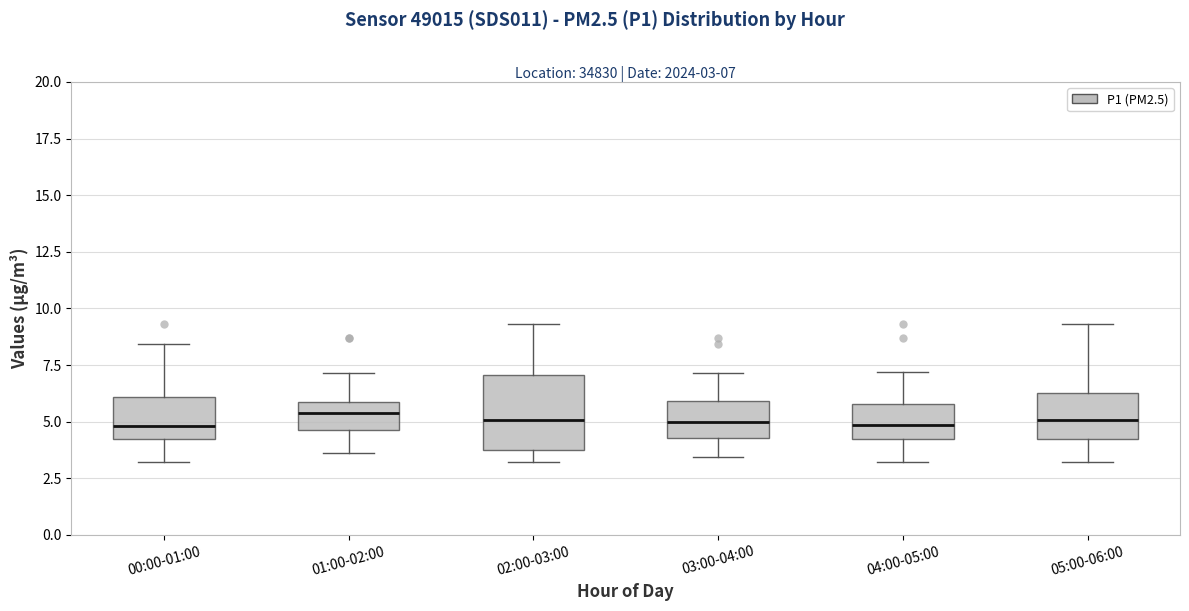

Which box is the tallest, from its lower edge to its upper edge?

02:00-03:00